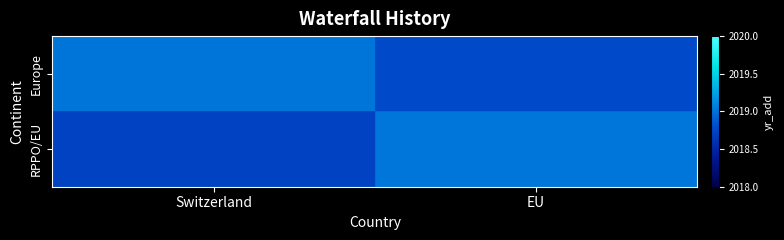

Reading left to right, transcribe all the data shown in this chart.

Europe: Switzerland=2019.0	EU=2018.8
RPPO/EU: Switzerland=2018.7	EU=2019.0